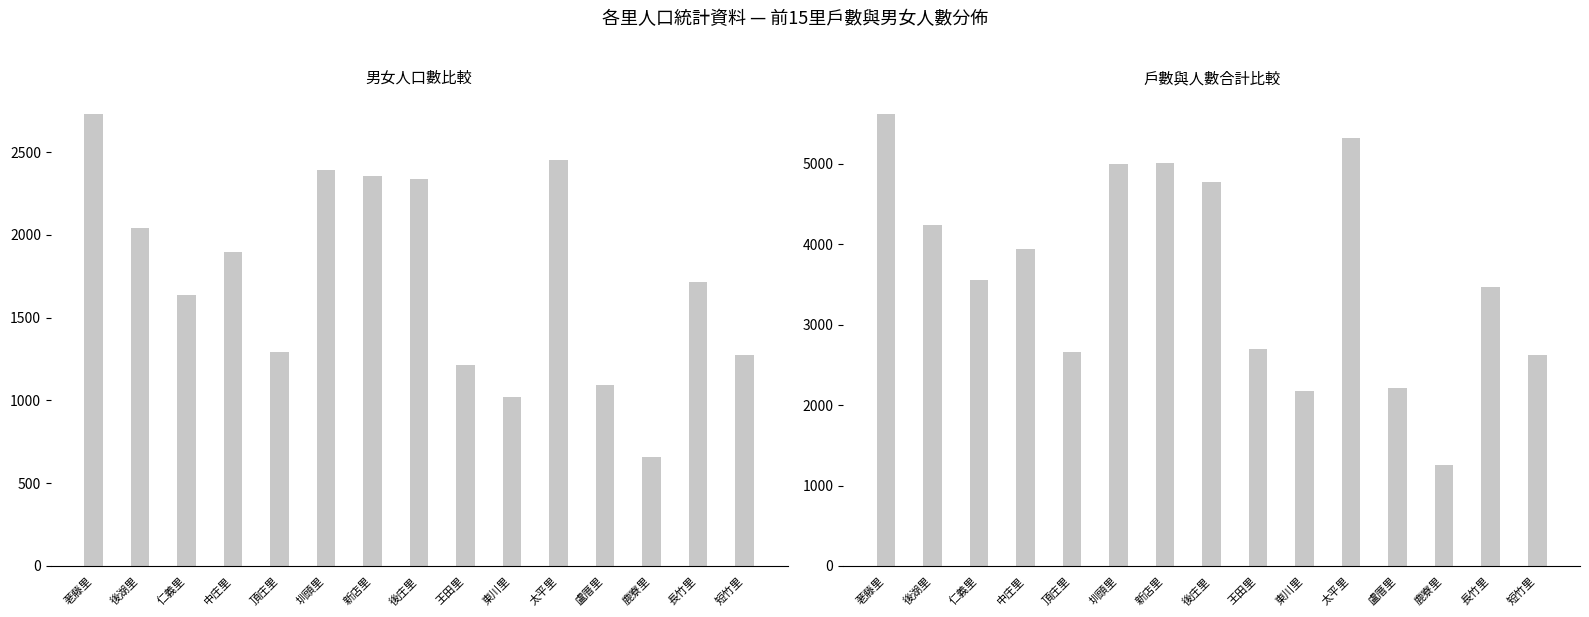

Count the number of categories in the chart.

15